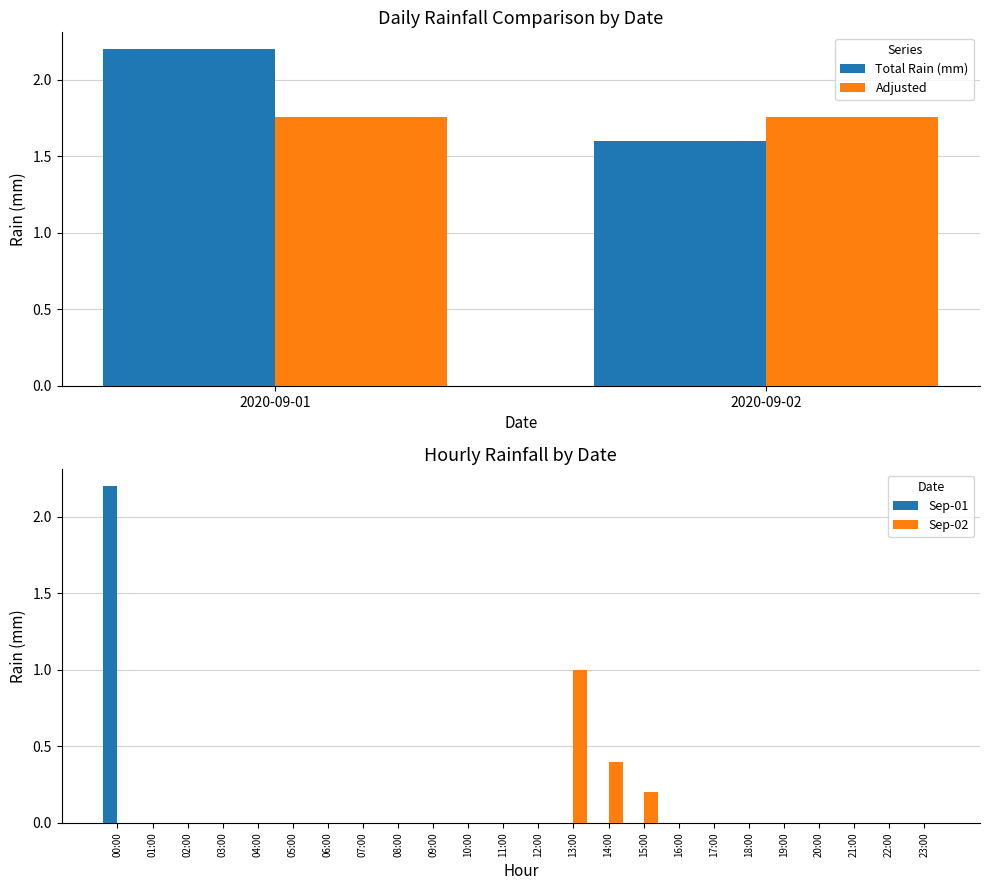

How many positive values does the Sep-01 series have?

1